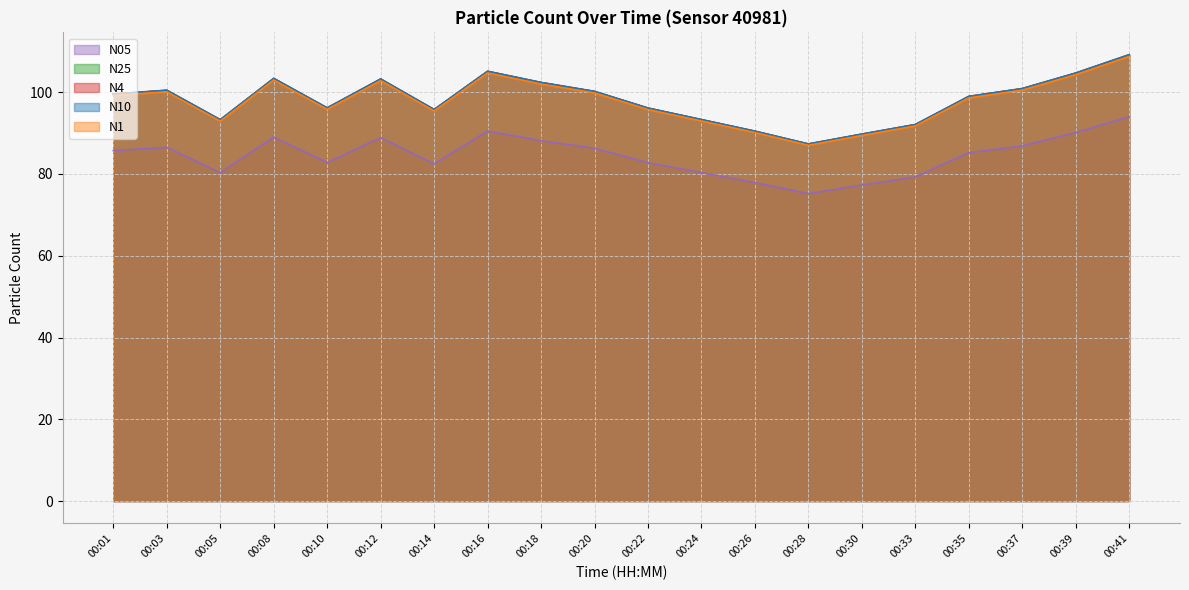

What is the minimum value for N10?

87.3